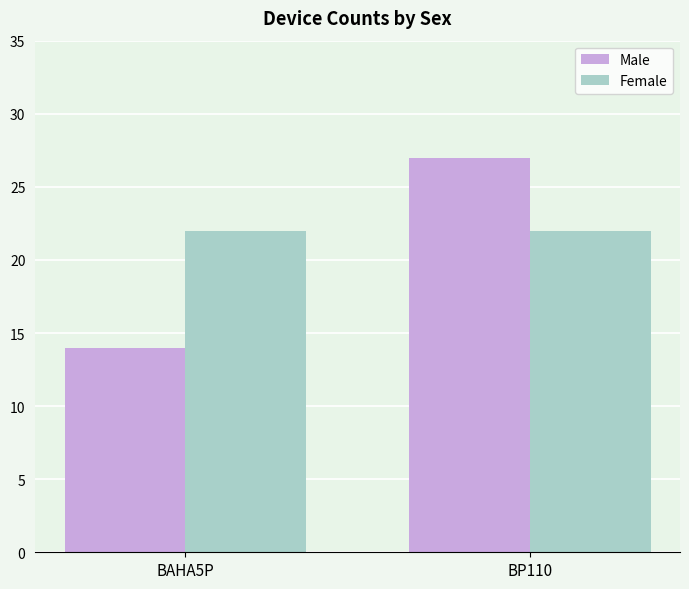

What is the sum of all Male values?

41